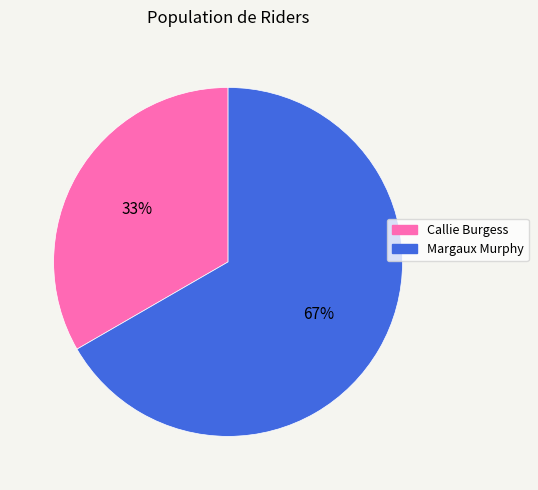

Is there any slice that represents more than half of the pie?

Yes